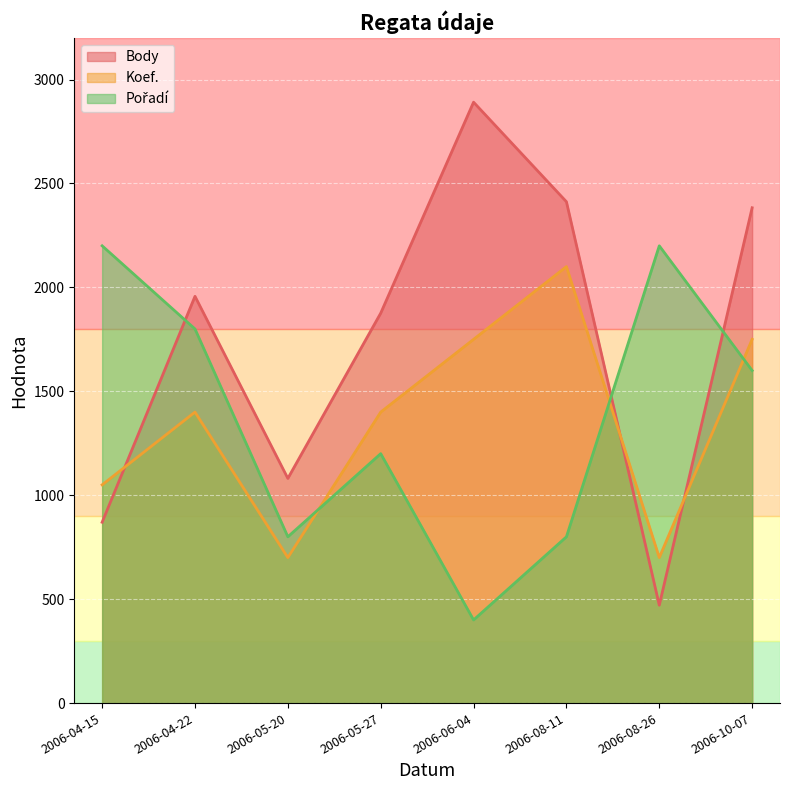

Which has a higher value, 2006-05-20 or 2006-10-07?

2006-10-07